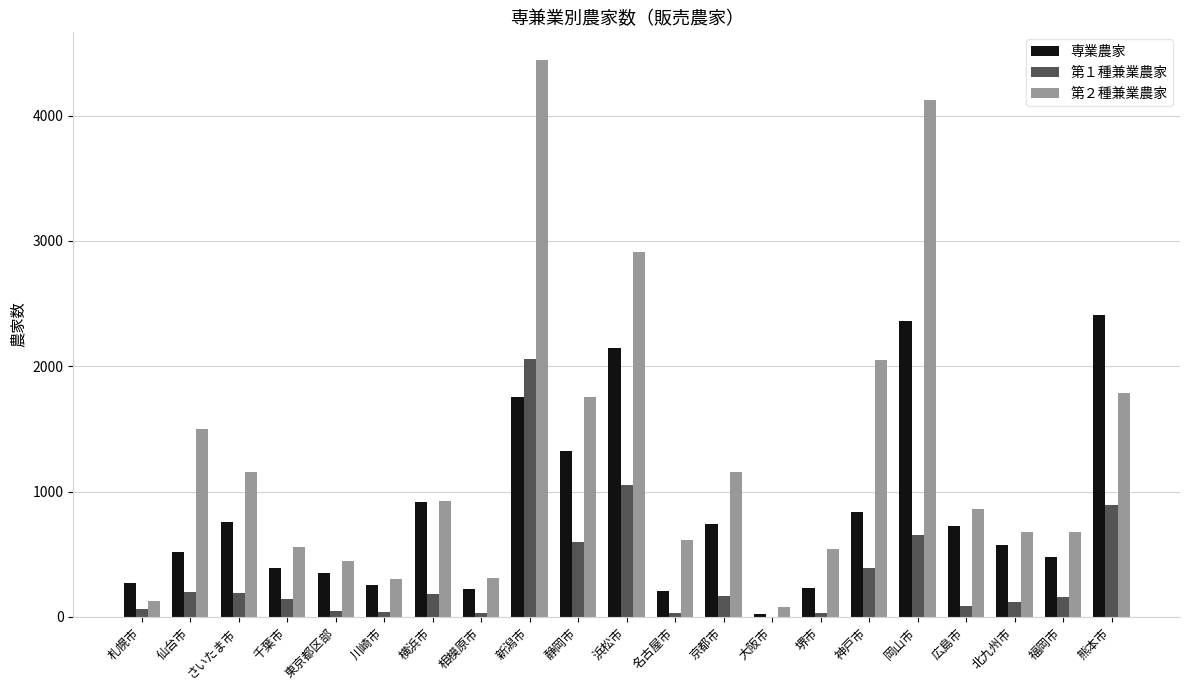

The 第２種兼業農家 series shows 5848 at 岡山市. True or false?

False